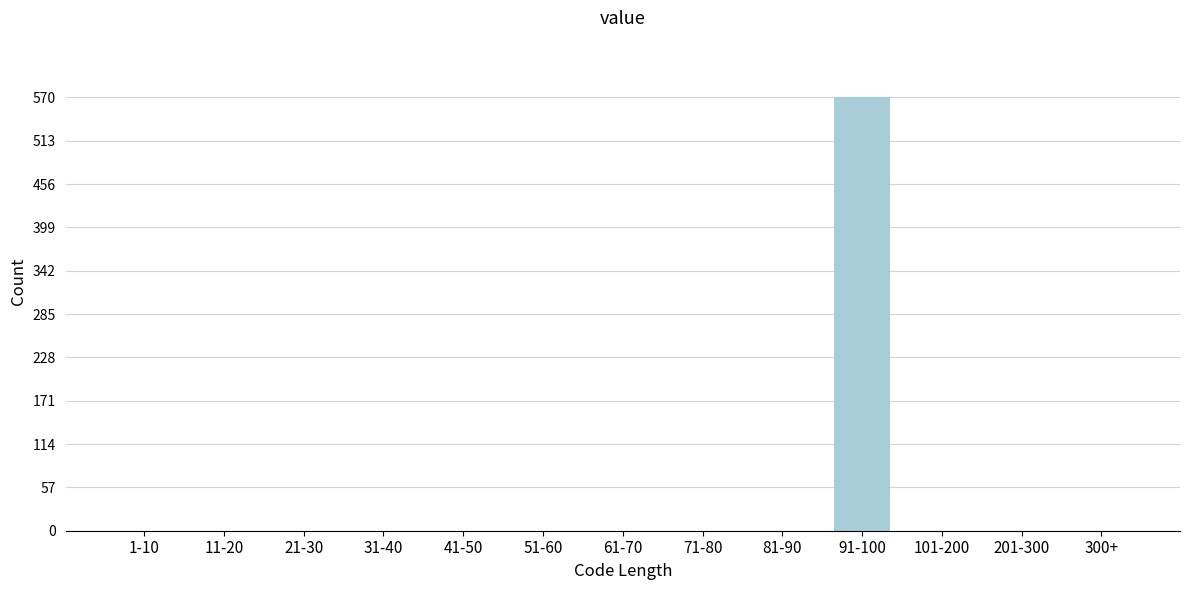

Reading left to right, transcribe all the data shown in this chart.

1-10=0	11-20=0	21-30=0	31-40=0	41-50=0	51-60=0	61-70=0	71-80=0	81-90=0	91-100=570	101-200=0	201-300=0	300+=0